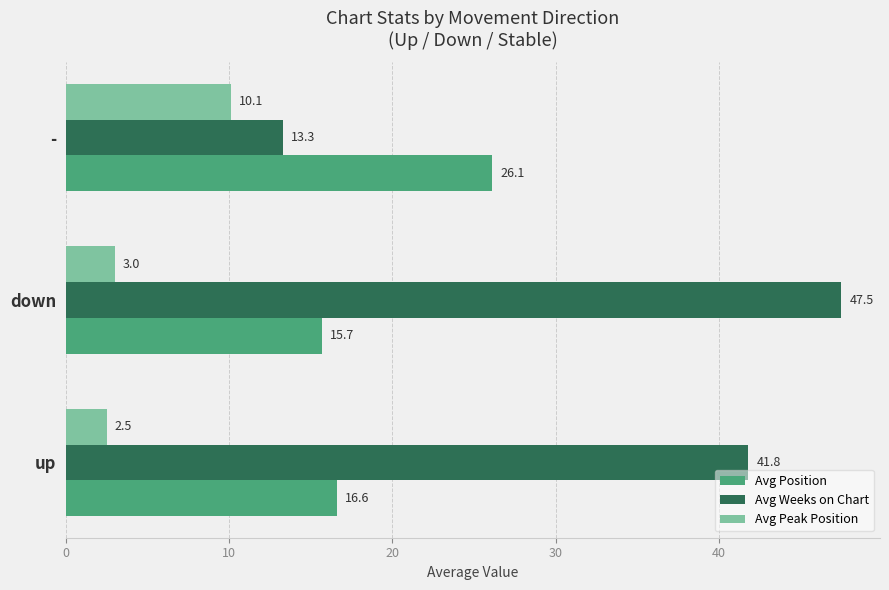

Between down and -, which series saw the biggest shift?

Avg Weeks on Chart